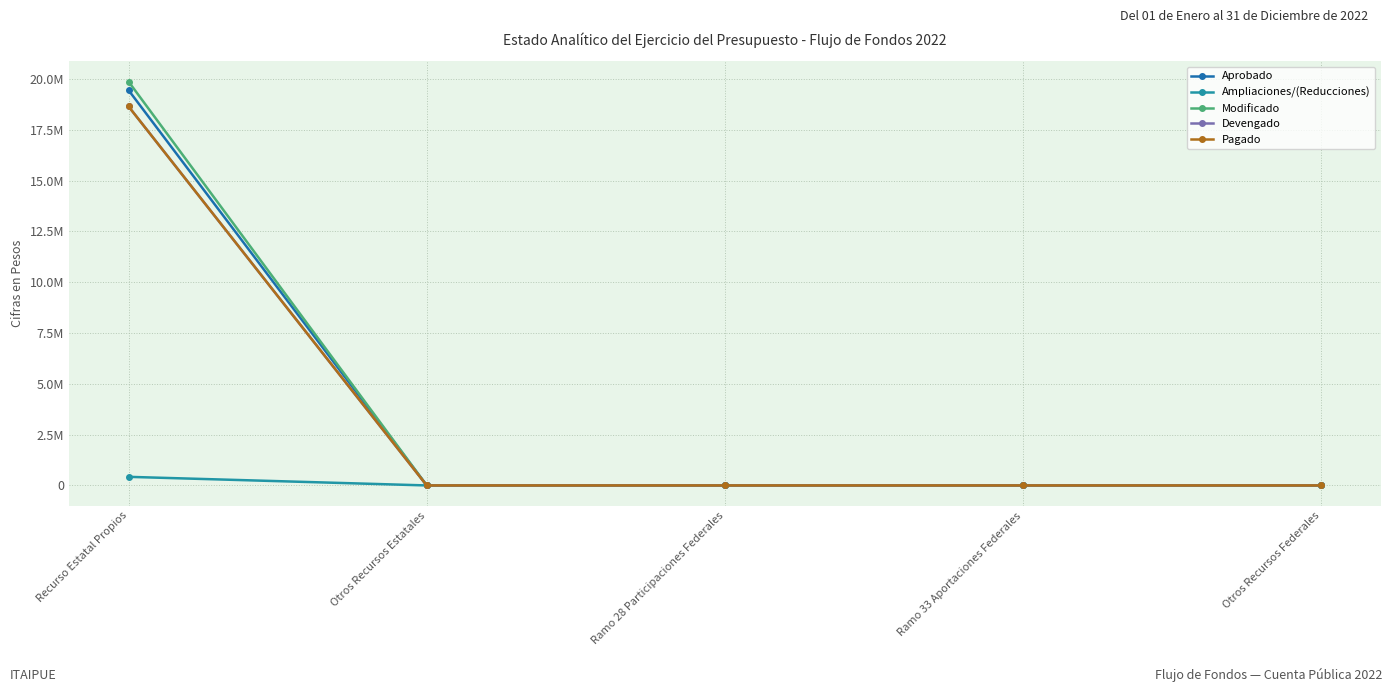

At Ramo 33 Aportaciones Federales, list the series in order from smallest to largest.

Aprobado, Ampliaciones/(Reducciones), Modificado, Devengado, Pagado